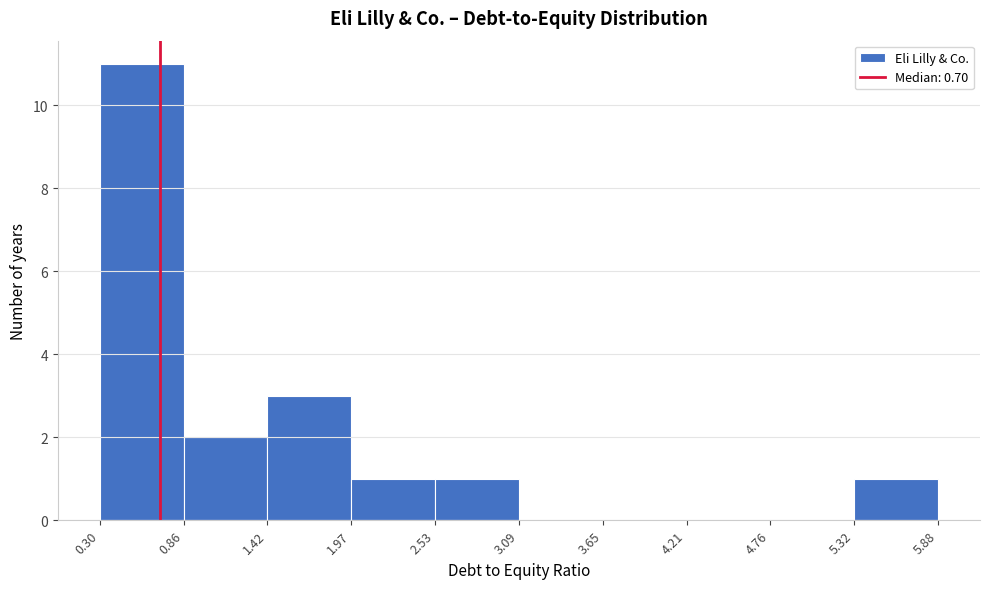

Reading left to right, transcribe this chart: for each bar, give the range it covers on the x-axis and its height. The values are not printed on the chart, so give them approximately, as read against the axis.

0.30 to 0.86: 11
0.86 to 1.42: 2
1.42 to 1.97: 3
1.97 to 2.53: 1
2.53 to 3.09: 1
3.09 to 3.65: 0
3.65 to 4.21: 0
4.21 to 4.76: 0
4.76 to 5.32: 0
5.32 to 5.88: 1